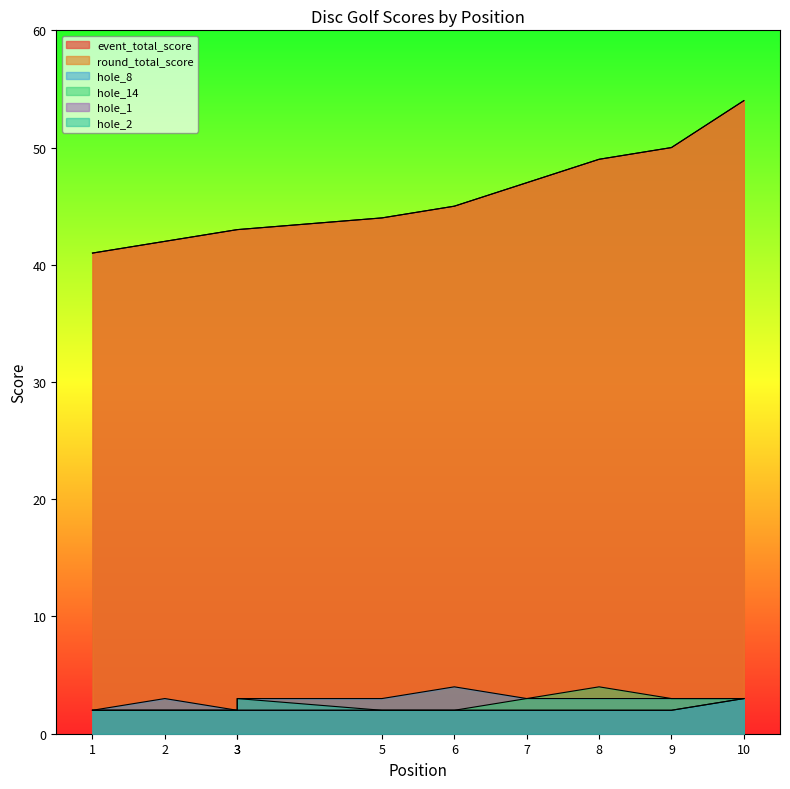

How many lines are shown in the chart?

6